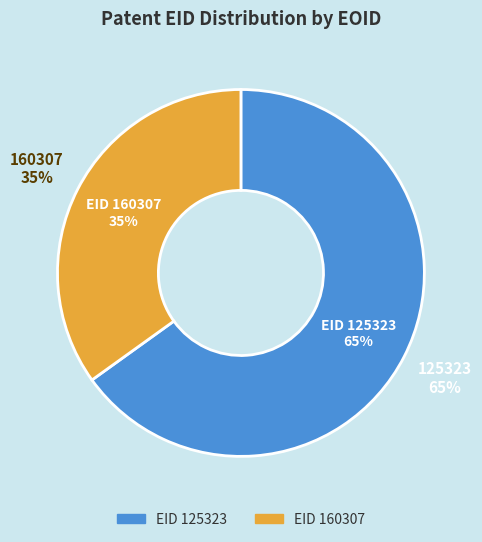

To the nearest percent, what percentage of the pie is 160307?

35%